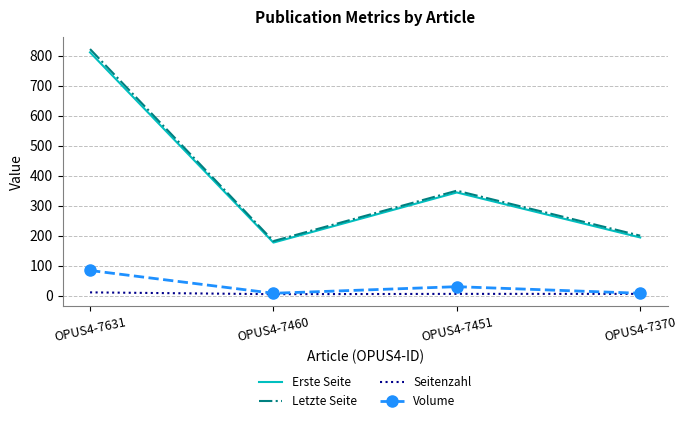

At which category does Letzte Seite reach its first local valley?

OPUS4-7460